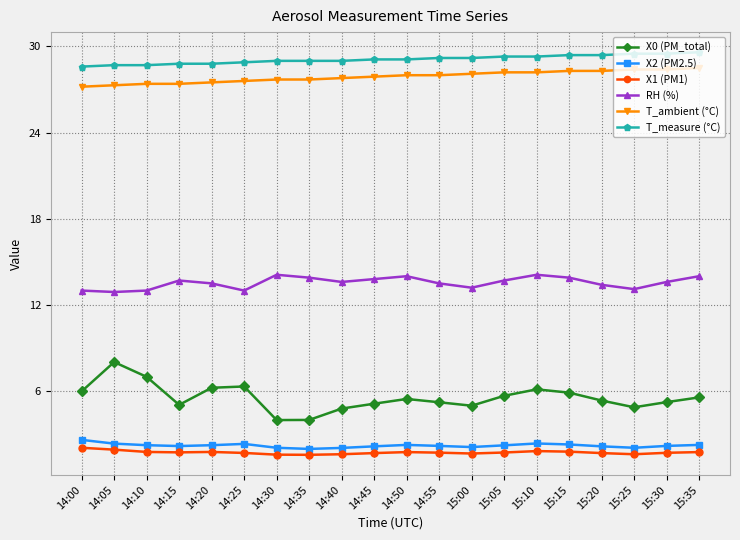

What is the total value across all series at 15:25?

79.5